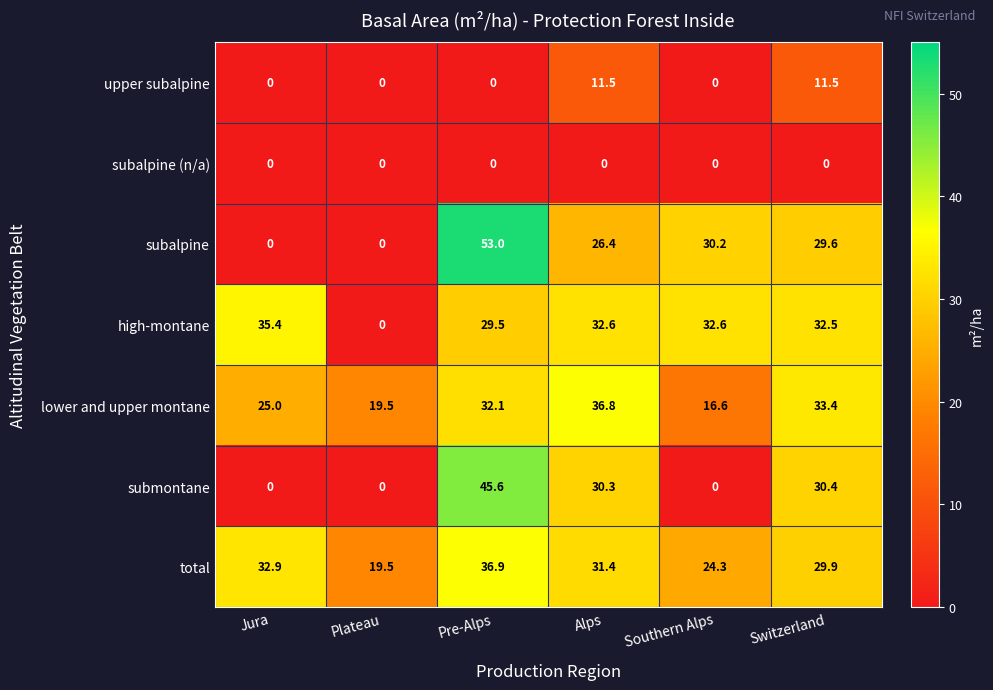

Which label corresponds to the largest value in the chart?

Pre-Alps